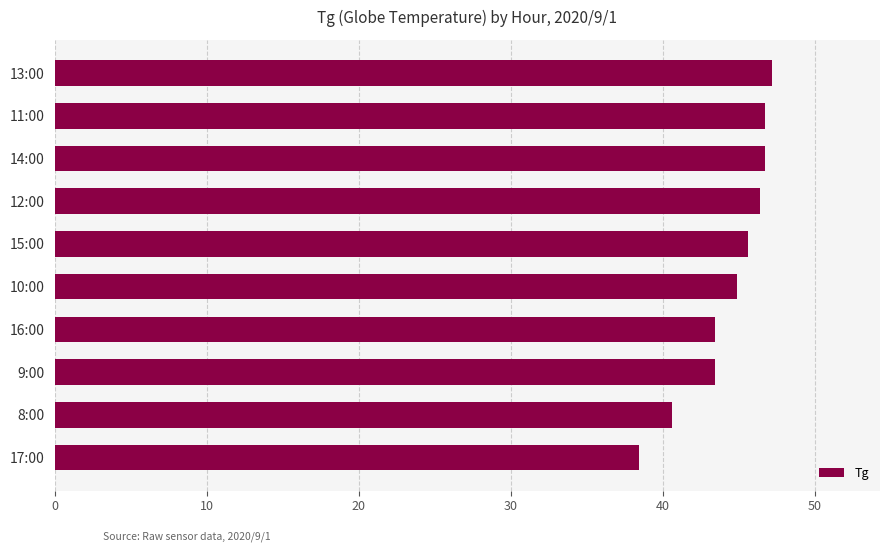

What is the greatest value displayed?

47.2